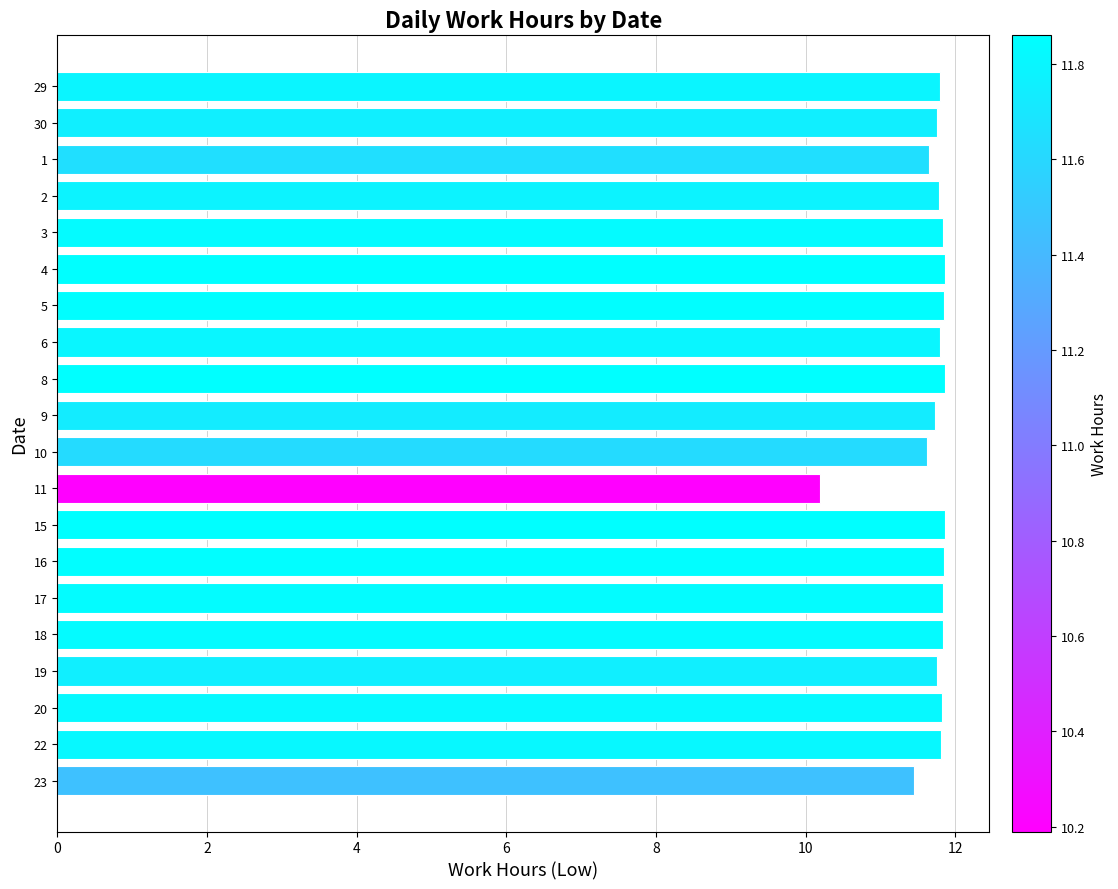

True or false: the data shows 7.7 at 9.

False